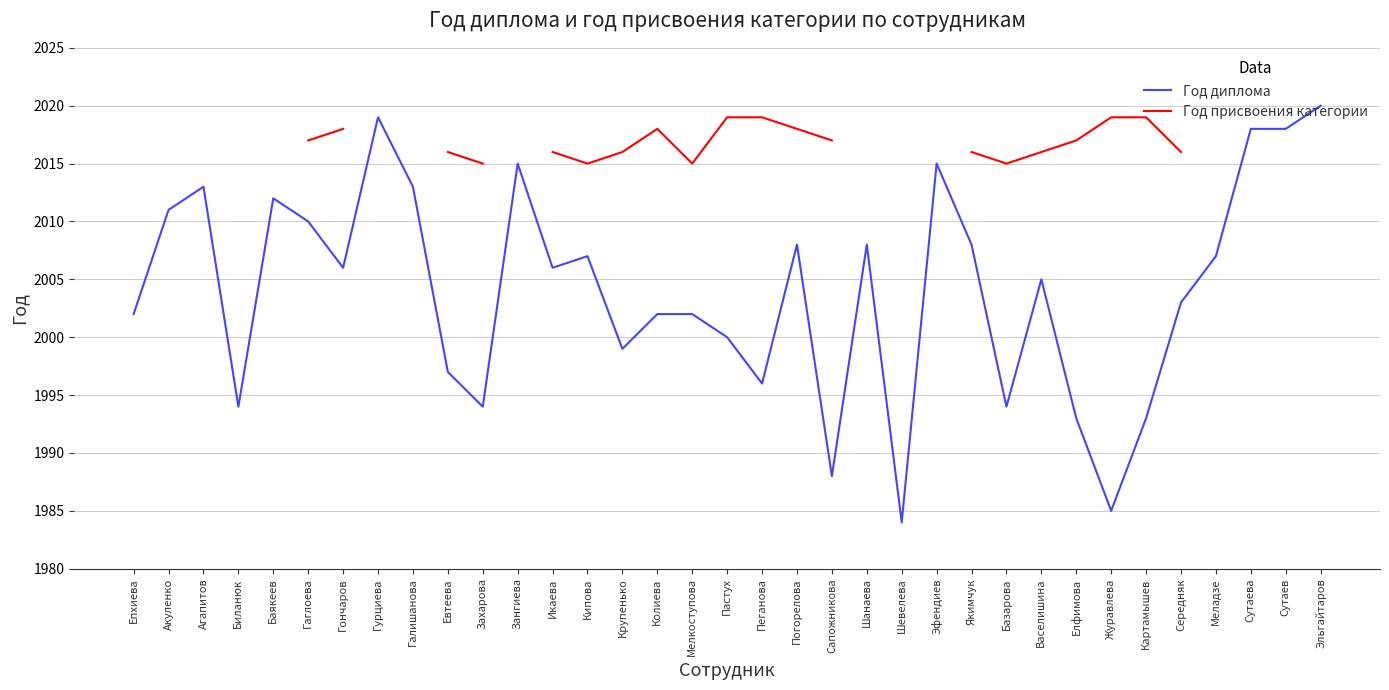

What is the sum of the Год присвоения категории values at Васелишина and Пеганова?

4035.0